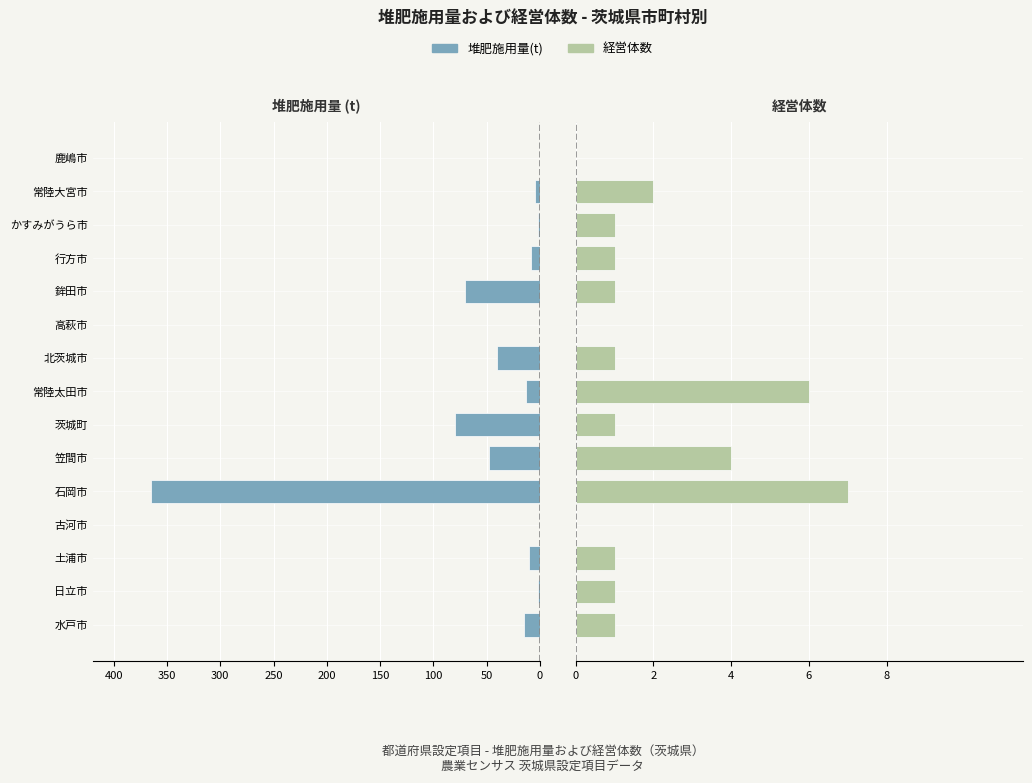

The 経営体数 series shows 2 at 鉾田市. True or false?

False